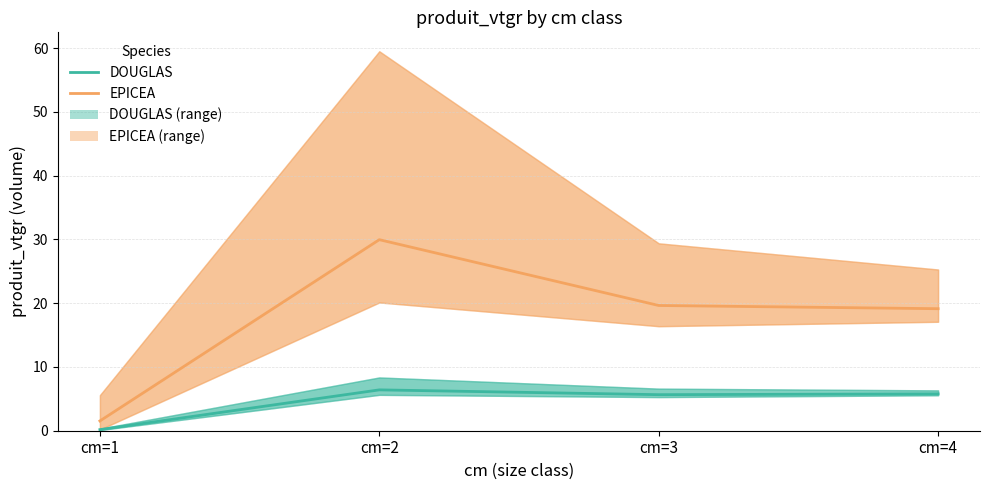

At which label is EPICEA closest to 15?

cm=4